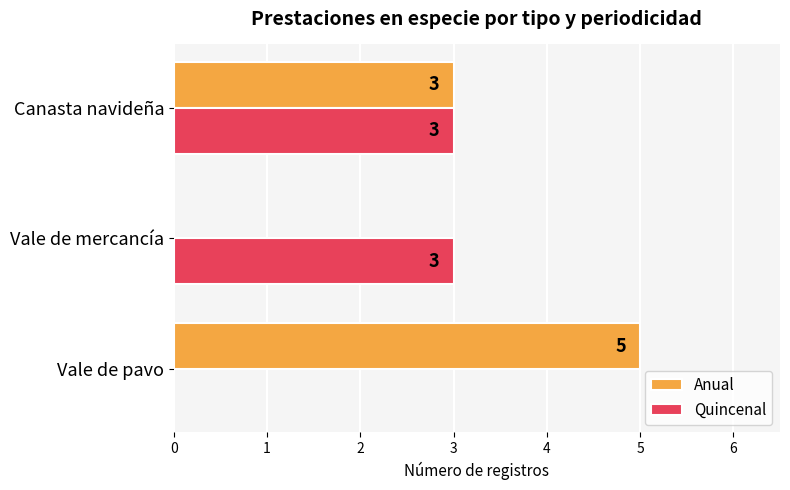

Where is Anual nearest to the value 2?

Canasta navideña